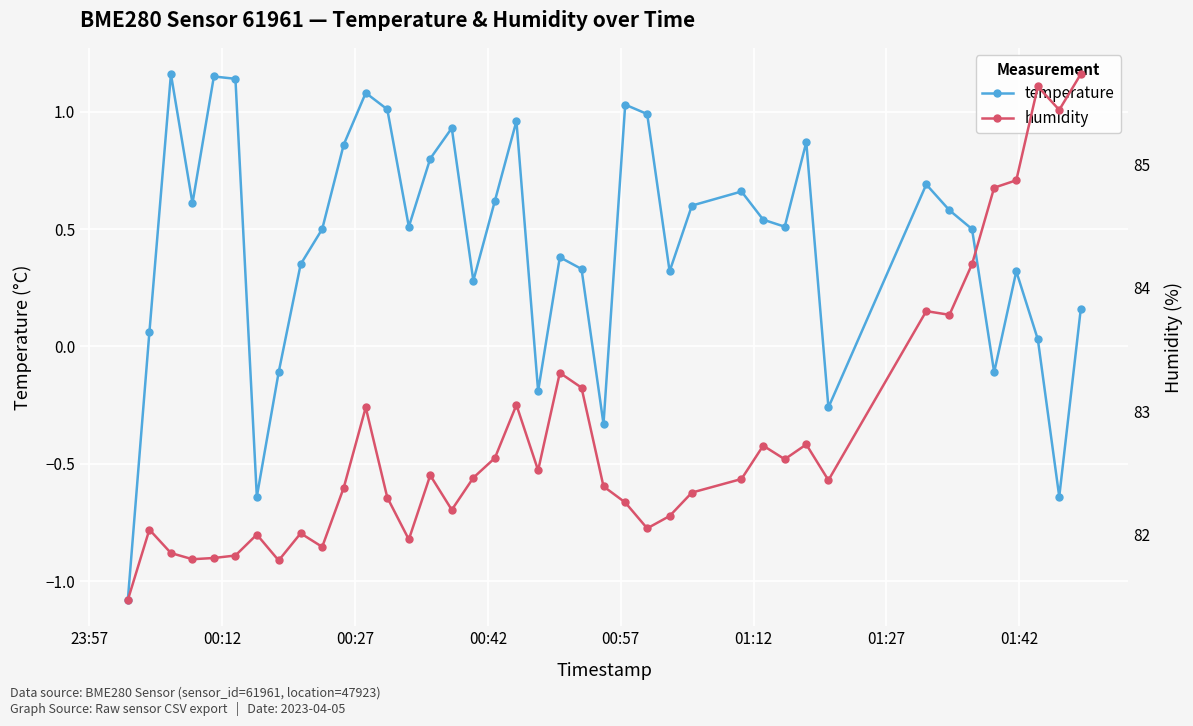

True or false: temperature has more than 1 interior local peaks.

True